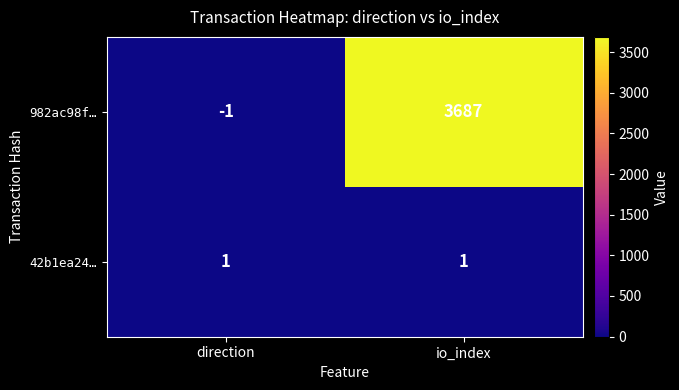

Which series changed the most between direction and io_index?

982ac98f…